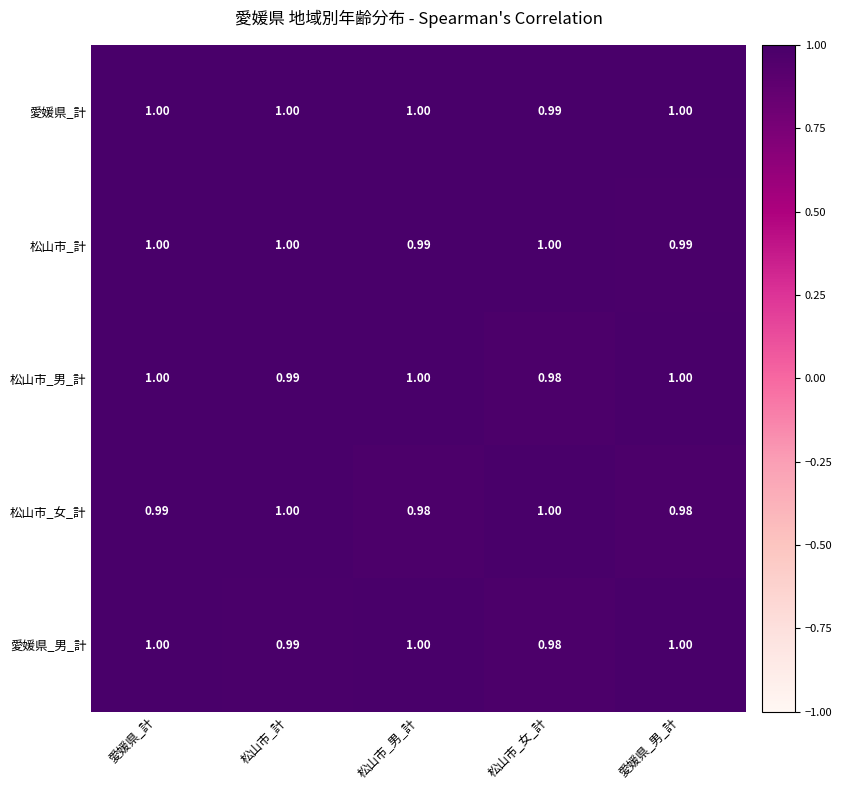

Which series changed the most between 松山市_計 and 愛媛県_男_計?

松山市_女_計